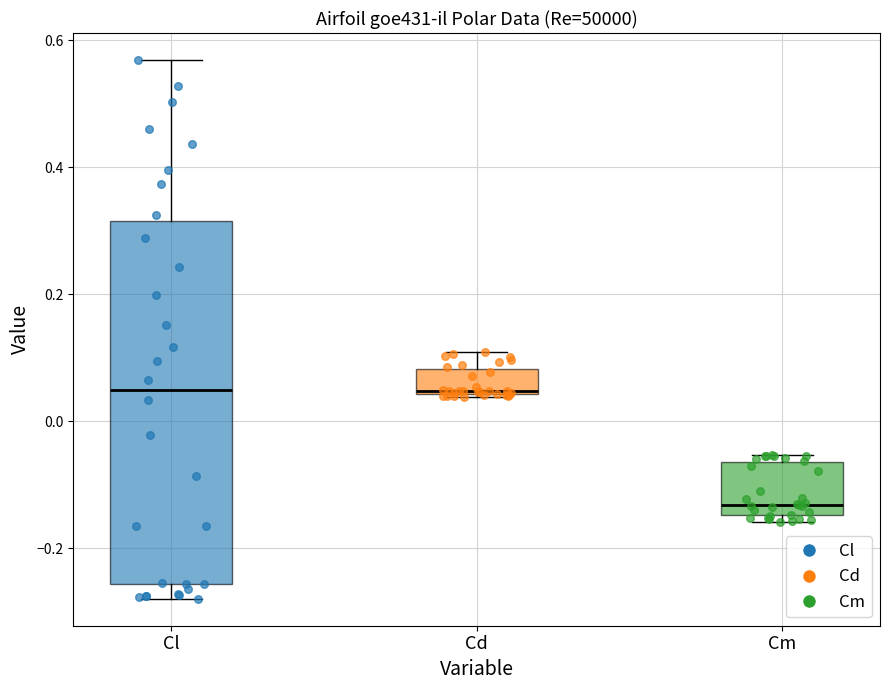

Reading left to right, transcribe this box plot: for each box, give where its median line is, the range the box spans, and where its two whiskers end, as read against the y-axis. The values are not printed on the chart, so give them approximately, as read against the axis.

Cl: median 0.04, box -0.26 to 0.32, whiskers -0.28 to 0.56
Cd: median 0.04, box 0.04 to 0.08, whiskers 0.04 to 0.10
Cm: median -0.14 (just above the box's lower edge), box -0.14 to -0.06, whiskers -0.16 to -0.06 (just above the box's upper edge)